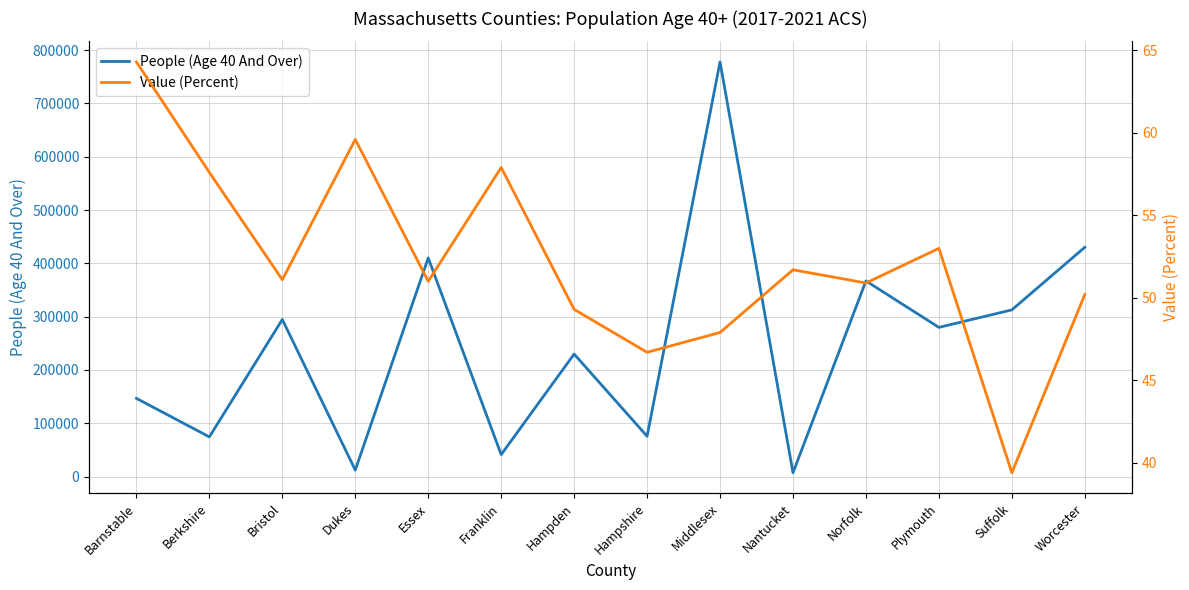

What is the difference between the highest and lowest values at Essex?

410145.0